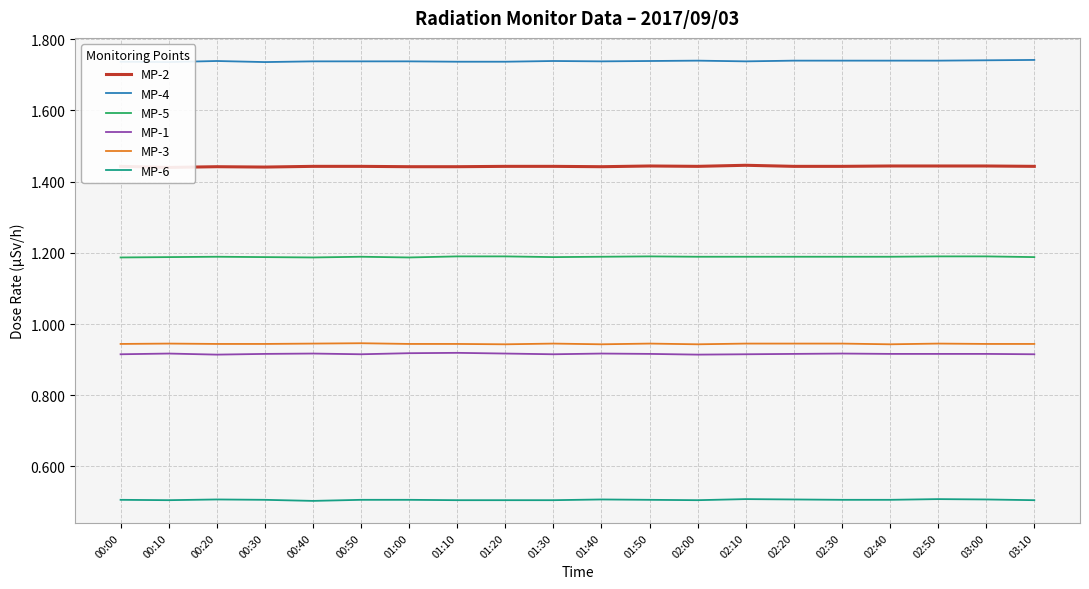

What is the highest value of the MP-4 series?

1.7